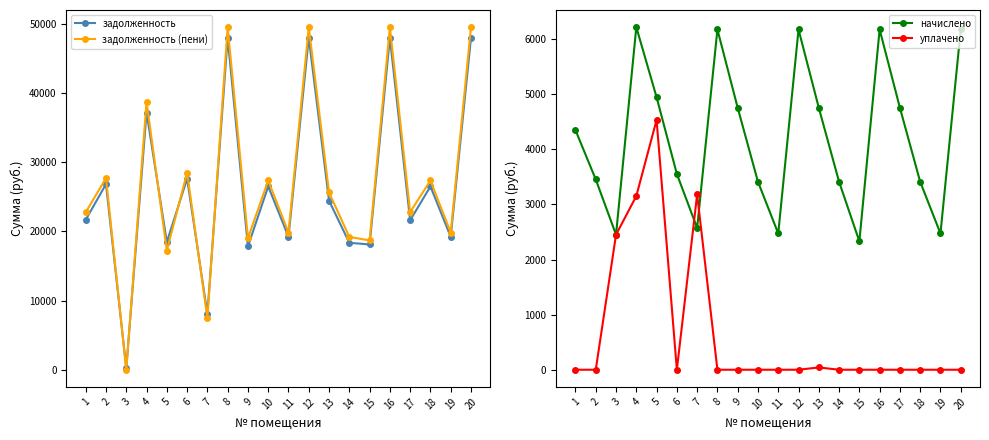

Which series has the widest spread of values?

задолженность (пени)